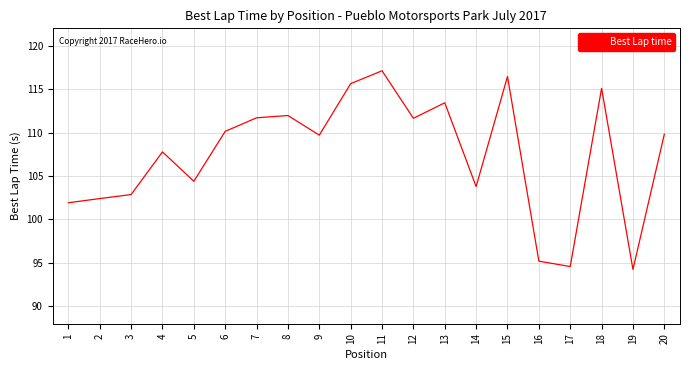

What is the smallest value displayed?

94.2